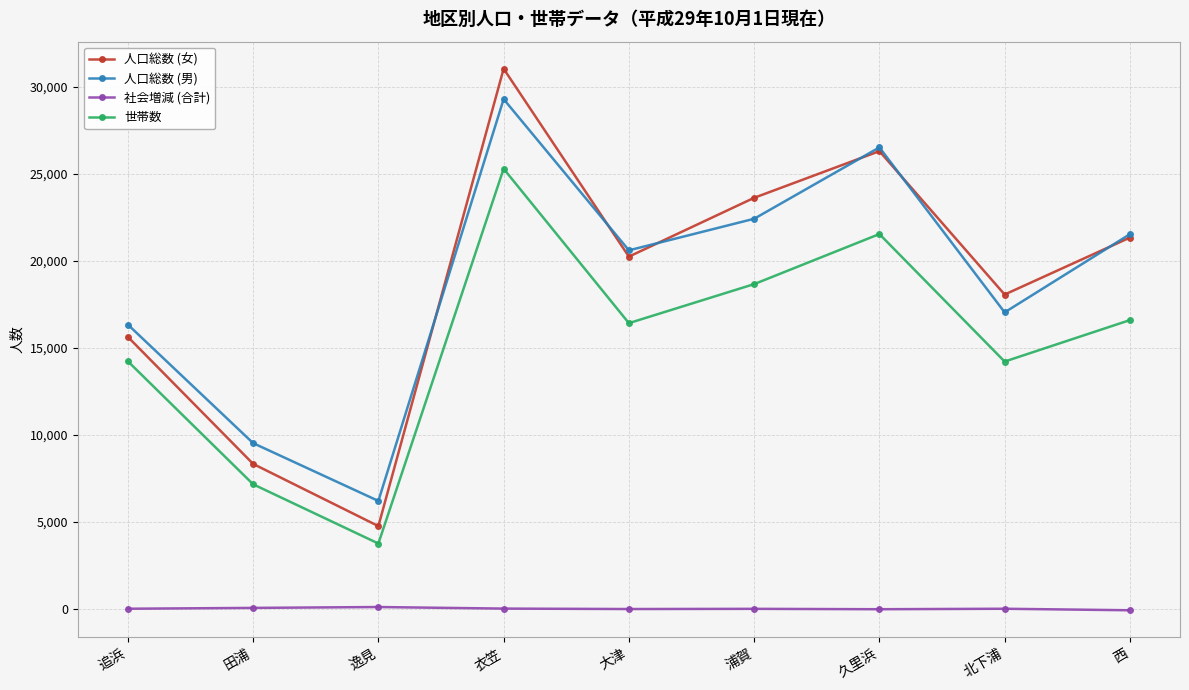

What is the value of the 人口総数 (男) point at the 6th from the left?

22423